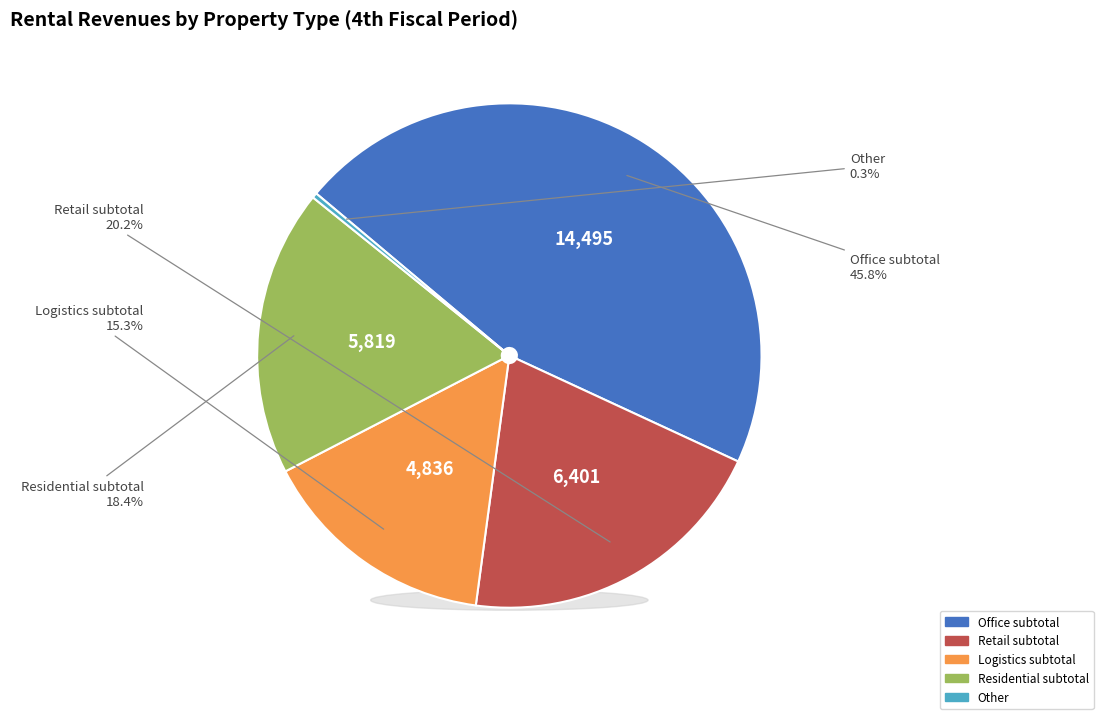

What is the change in value from Office subtotal to Retail subtotal?

-8094